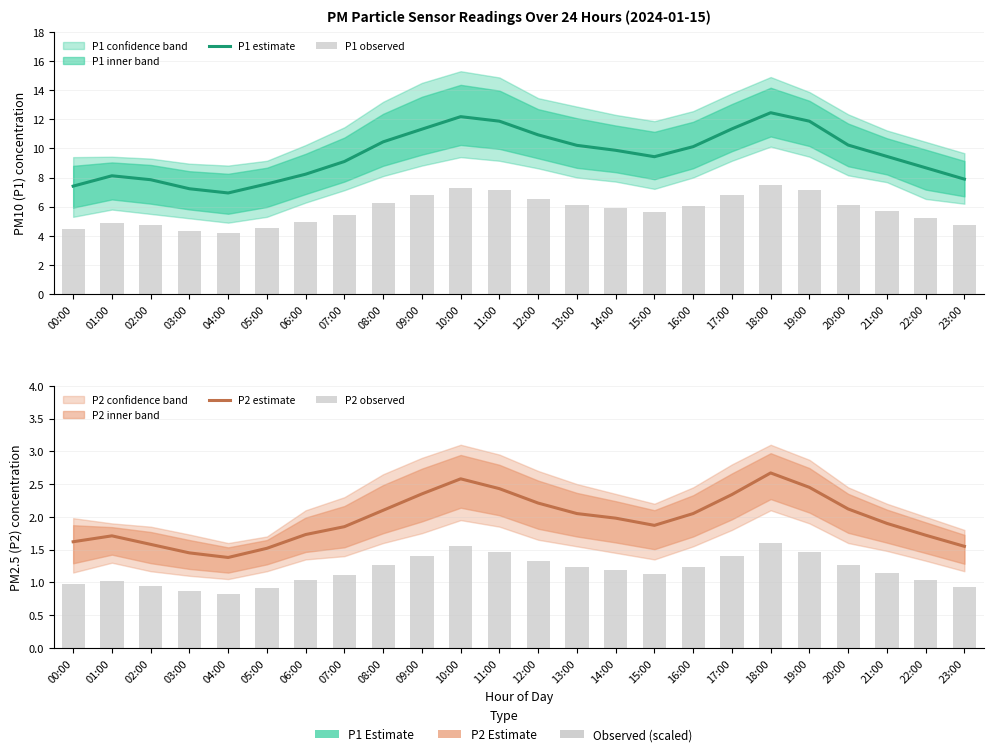

Reading left to right, list all the values displayed in this chart.

P1 estimate: 7.4	8.1	7.8	7.2	6.9	7.6	8.2	9.1	10.4	11.3	12.2	11.9	10.9	10.2	9.9	9.4	10.1	11.3	12.4	11.9	10.2	9.4	8.7	7.9
P1 observed: 4.4	4.9	4.7	4.3	4.2	4.5	4.9	5.5	6.3	6.8	7.3	7.1	6.6	6.1	5.9	5.7	6.1	6.8	7.5	7.1	6.1	5.7	5.2	4.7
P2 estimate: 1.6	1.7	1.6	1.4	1.4	1.5	1.7	1.9	2.1	2.4	2.6	2.4	2.2	2.0	2.0	1.9	2.0	2.3	2.7	2.5	2.1	1.9	1.7	1.6
P2 observed: 1.0	1.0	0.9	0.9	0.8	0.9	1.0	1.1	1.3	1.4	1.5	1.5	1.3	1.2	1.2	1.1	1.2	1.4	1.6	1.5	1.3	1.1	1.0	0.9